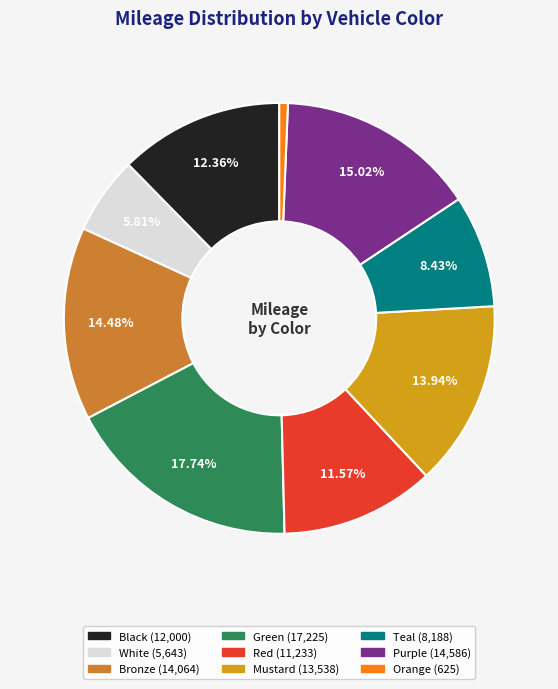

Does any single category account for the majority?

No